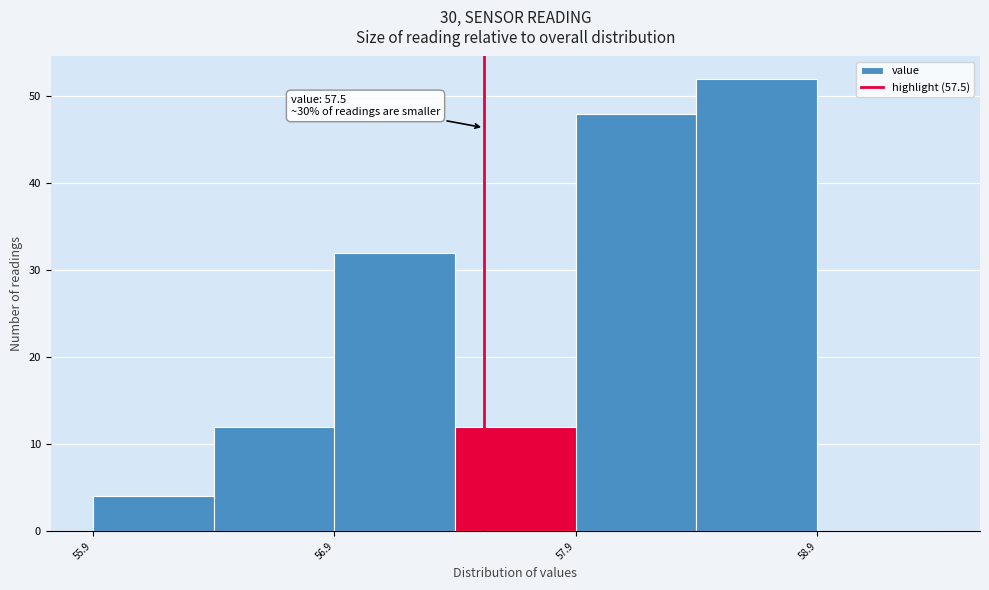

Over which range of the x-axis is the bar tallest?

58.38 to 58.88